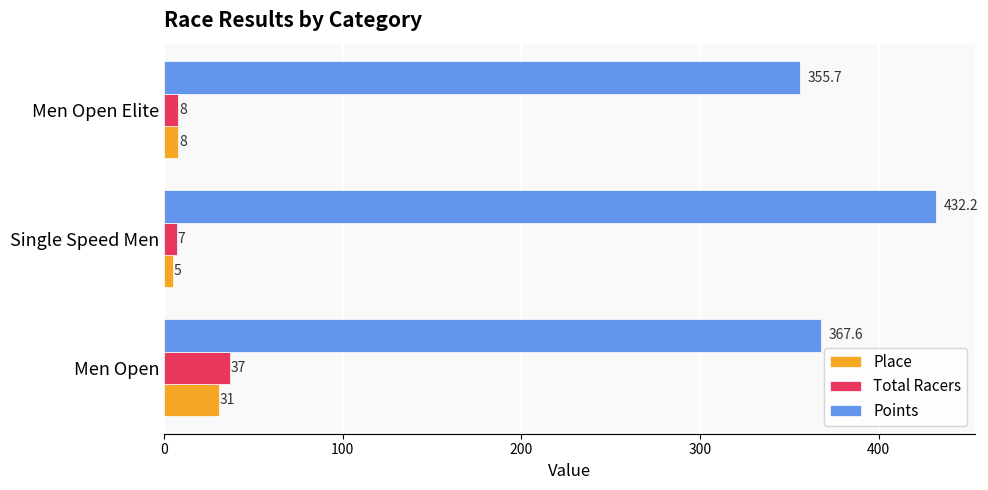

Which series changed the most between Men Open and Men Open Elite?

Total Racers